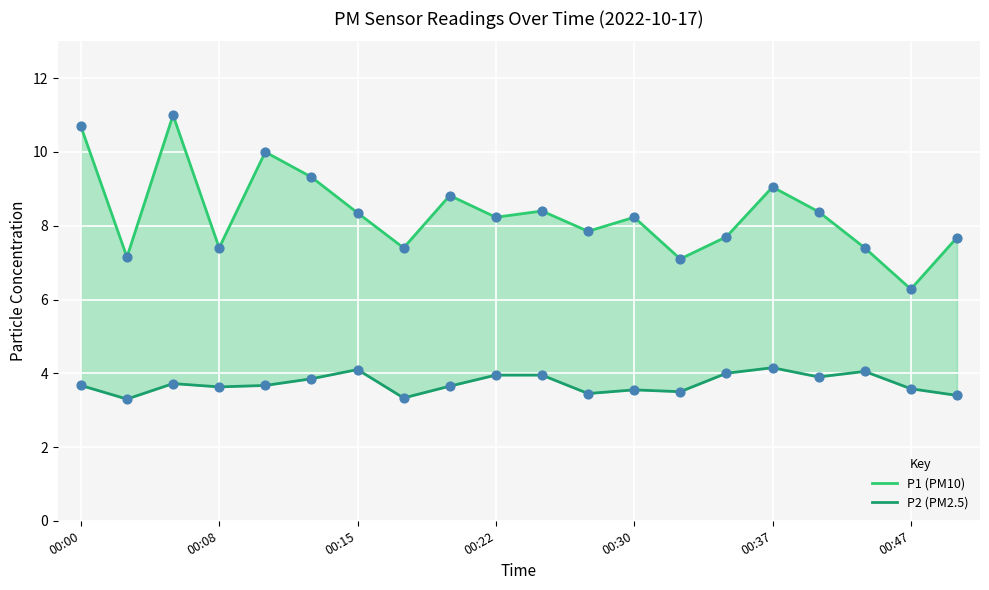

At how many categories does at least one series exceed 9?

5